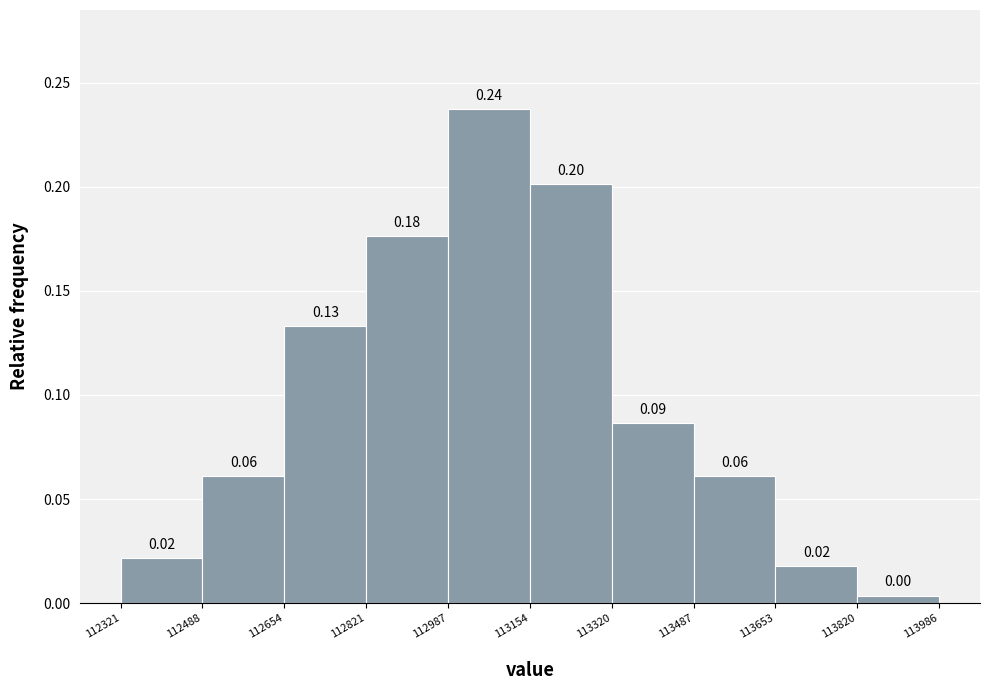

Which range on the x-axis has the tallest bar?

112987 to 113154